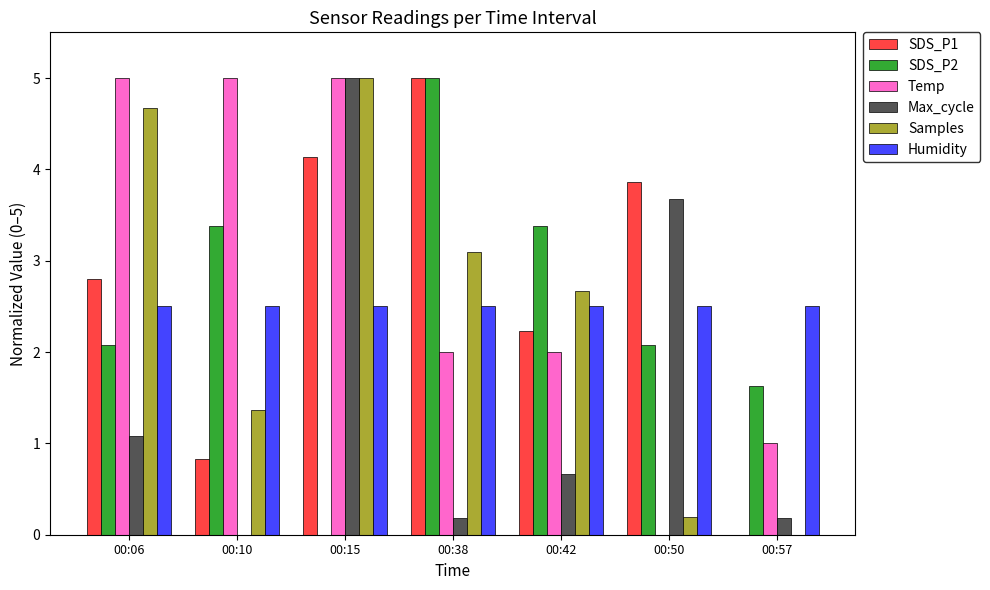

Which category has the highest value in the SDS_P2 series?

00:38